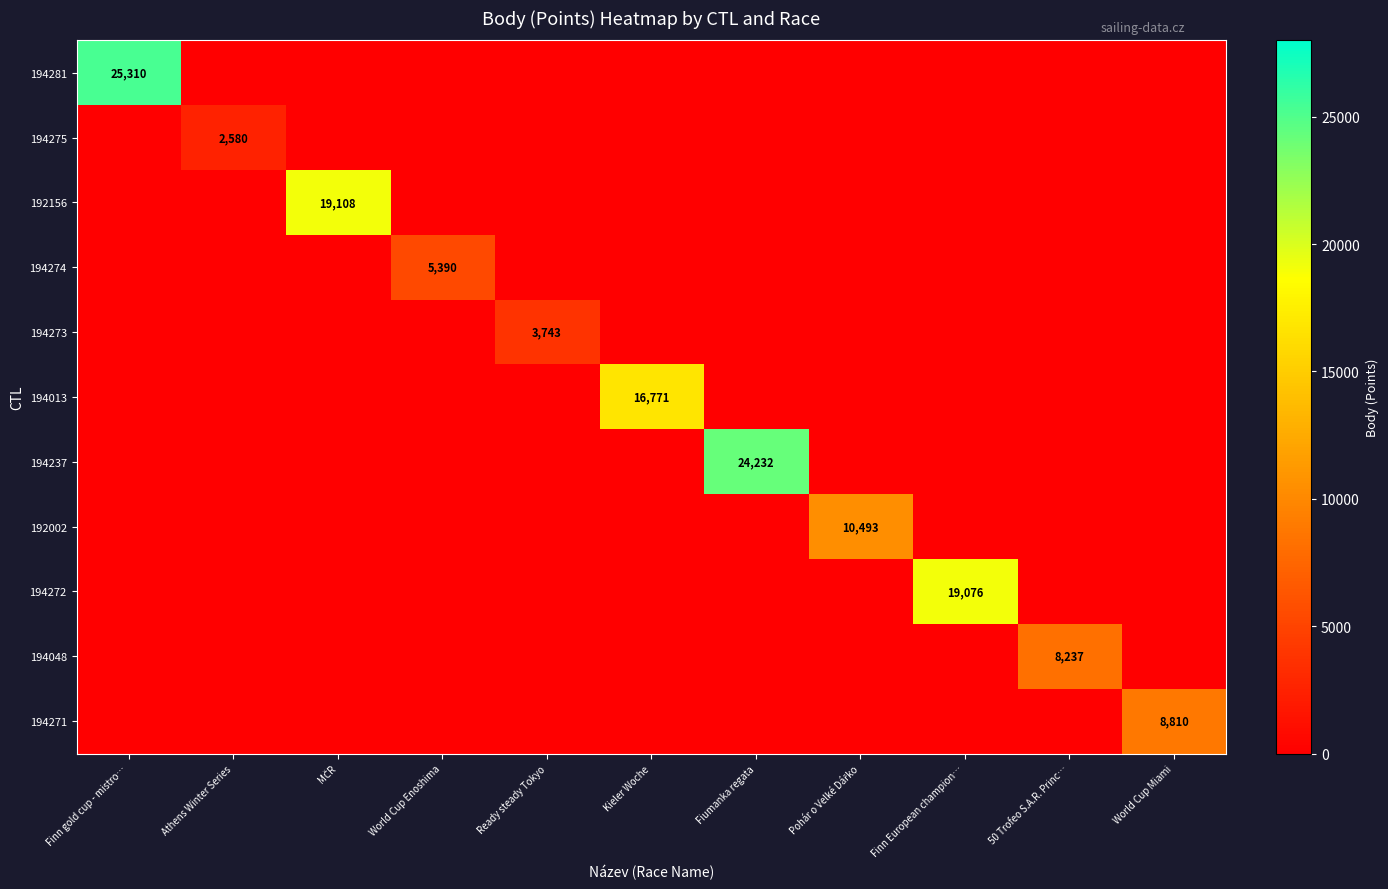

At 50 Trofeo S.A.R. Princ…, list the series in order from largest to smallest.

194048, 194281, 194275, 192156, 194274, 194273, 194013, 194237, 192002, 194272, 194271